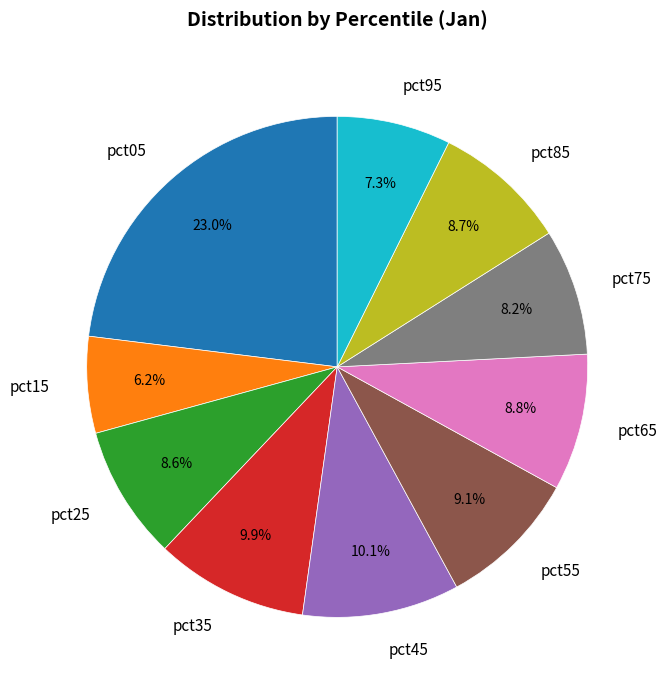

Between pct35 and pct15, which is larger?

pct35